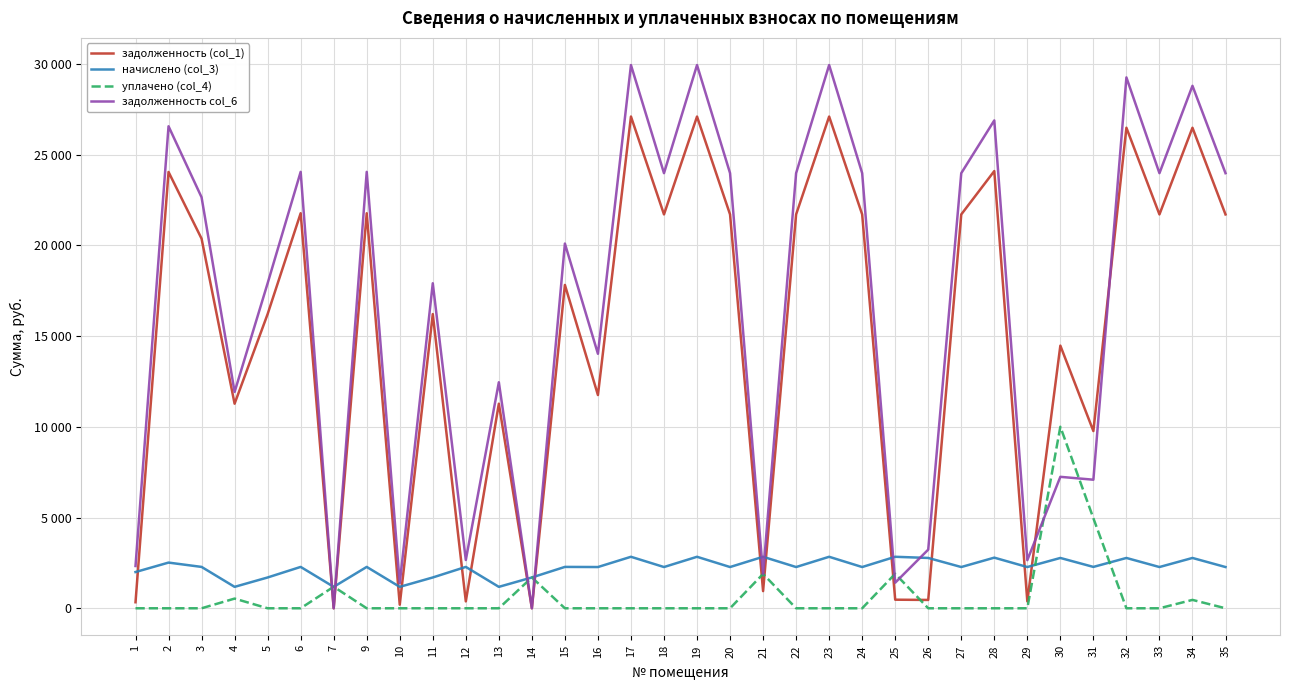

Rank the series at 29 from highest to lowest value.

задолженность col_6, начислено (col_3), задолженность (col_1), уплачено (col_4)